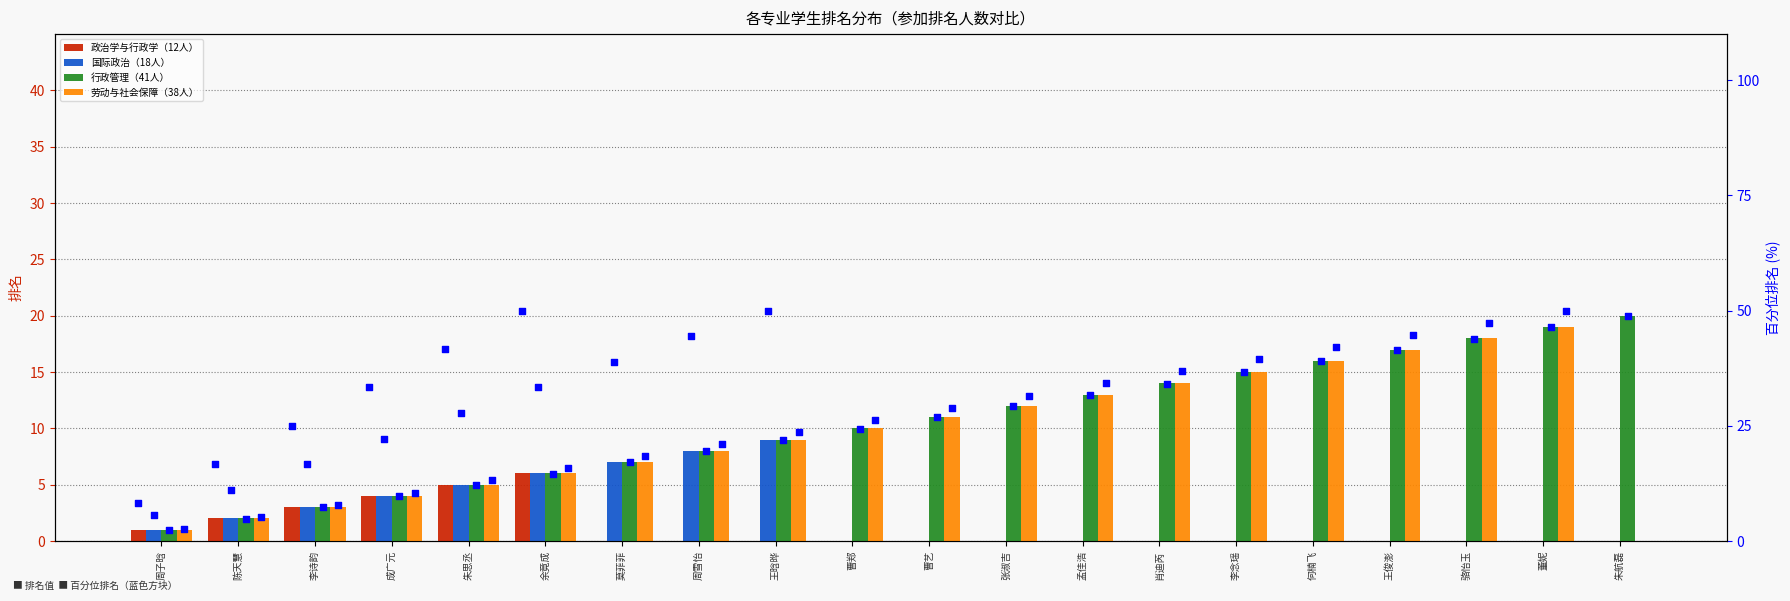

Is the value of 政治学与行政学（12人） at 骆怡玉 greater than the value of 劳动与社会保障（38人） at 余竟成?

No